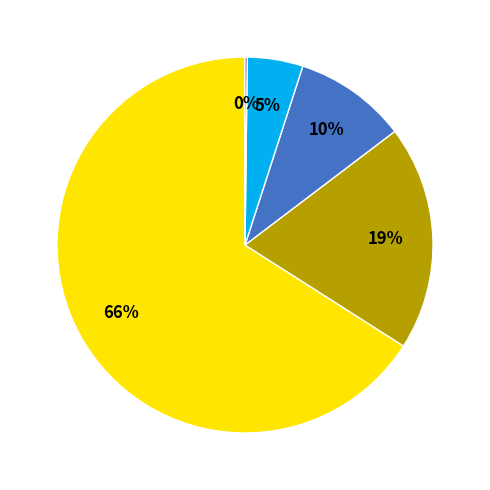

To the nearest percent, what is the difference between the largest and smallest slice percentages?

66%